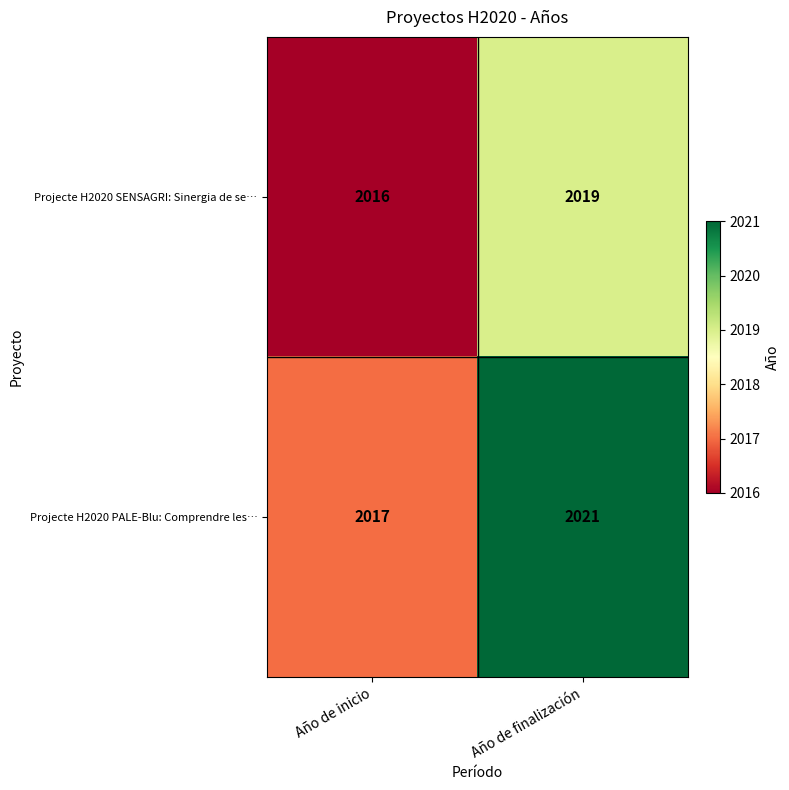

At which category is the sum across all series the highest?

Año de finalización